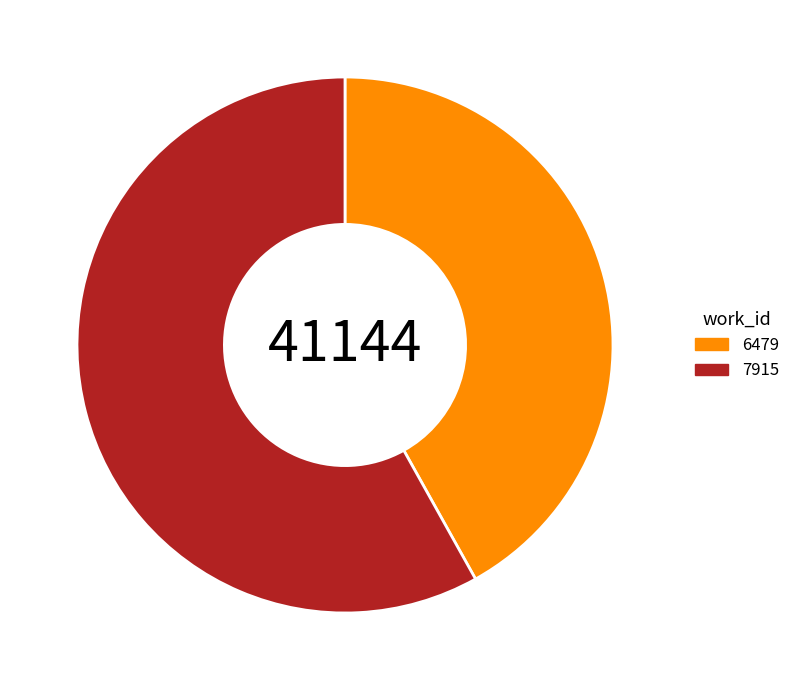

Combined, do 7915 and 6479 account for over 50%?

Yes